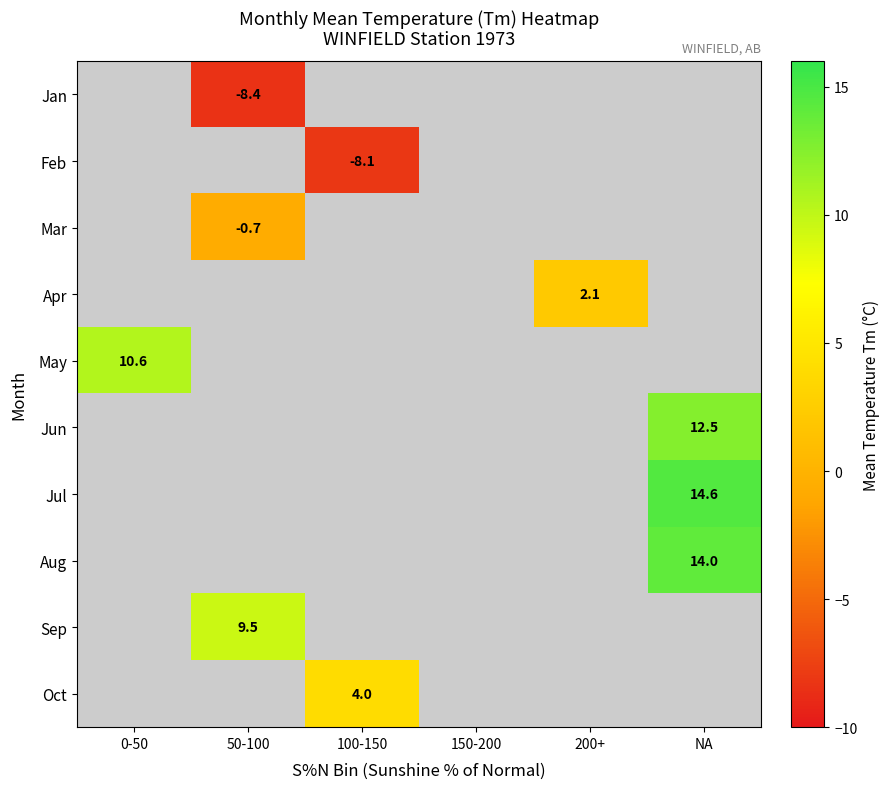

Is it true that May equals 10.6 at 0-50?

True